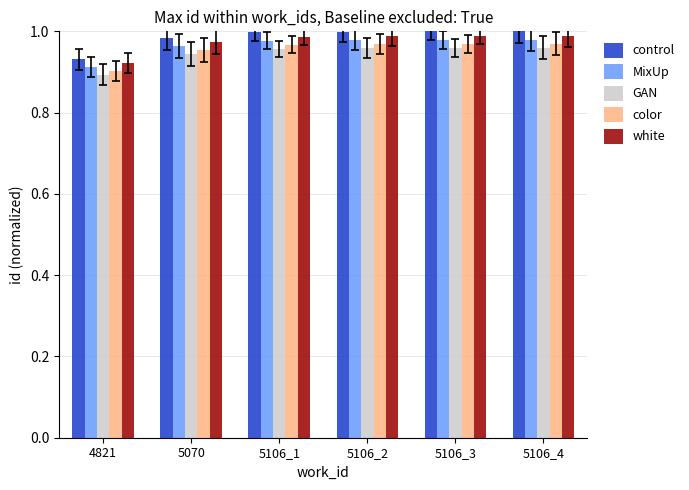

Which series has the largest range (max minus min)?

control